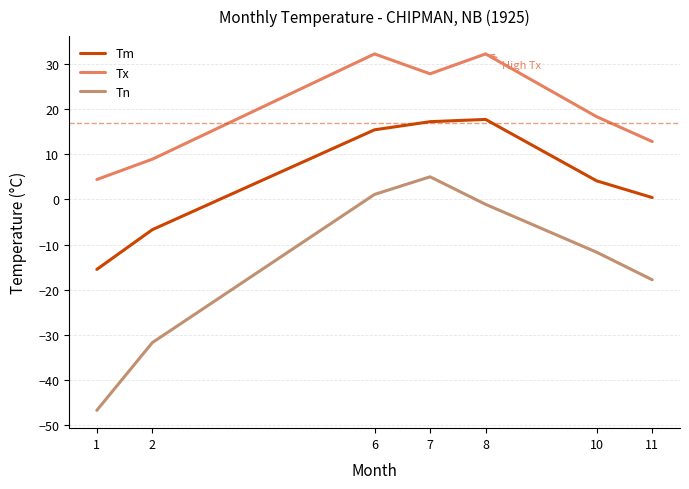

The value of Tx at 6 is 32.2. True or false?

True